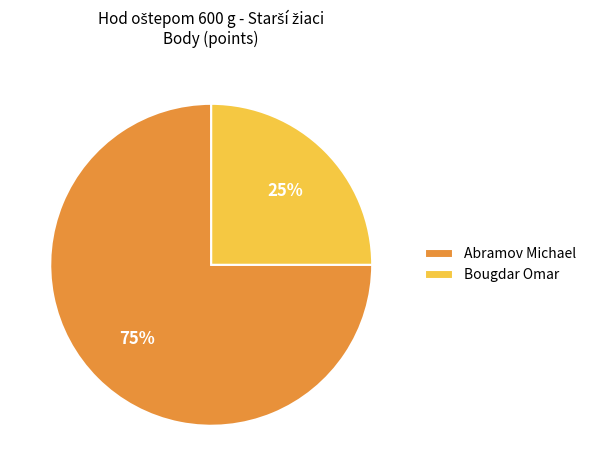

To the nearest percent, what is the difference between the Bougdar Omar and Abramov Michael slice percentages?

50%